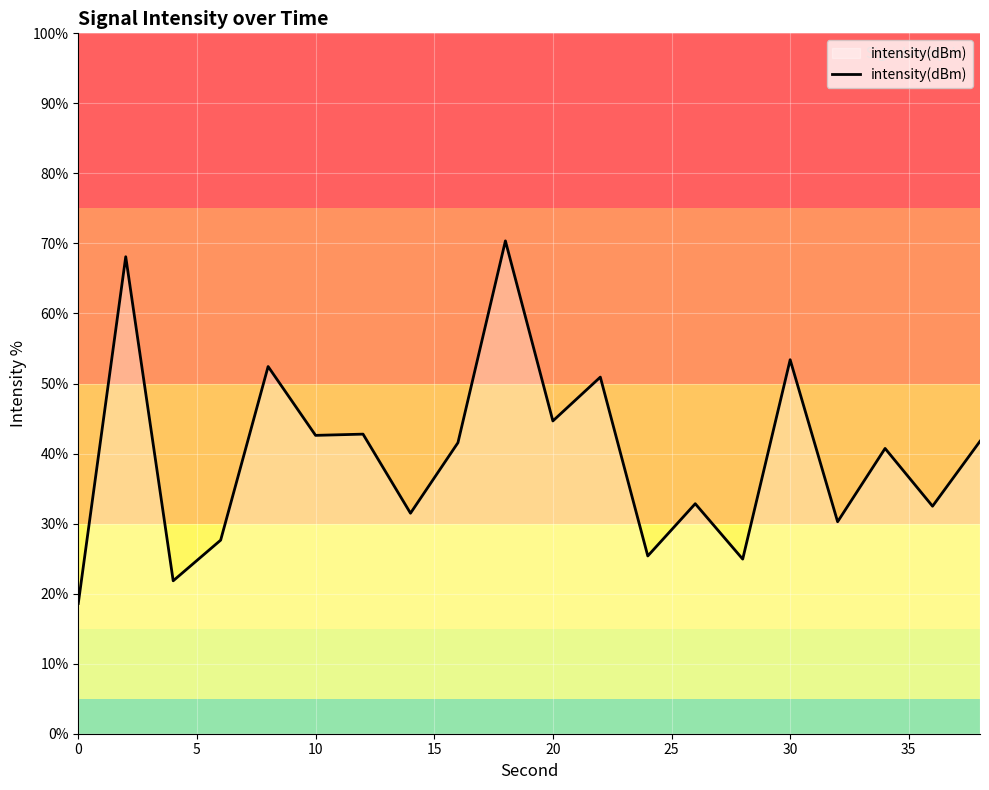

What is the smallest value displayed?

18.6